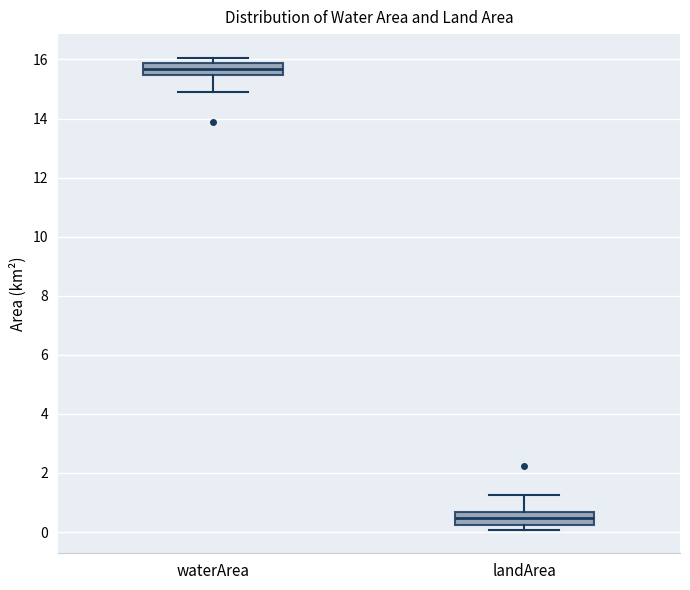

Reading left to right, read every box against the y-axis: the position of its median line, the range the box covers, and the ends of its whiskers. The values are not printed on the chart, so give them approximately, as read against the axis.

waterArea: median 15.6, box 15.4 to 15.8, whiskers 14.8 to 16.0
landArea: median 0.4, box 0.2 to 0.6, whiskers 0.0 to 1.2